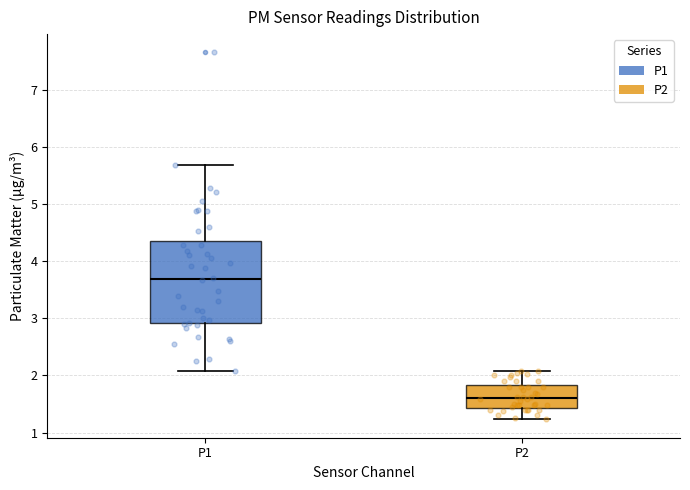

Where is the upper edge of the box for P2 on the y-axis? The values are not printed on the chart, so give them approximately, as read against the axis.

1.8